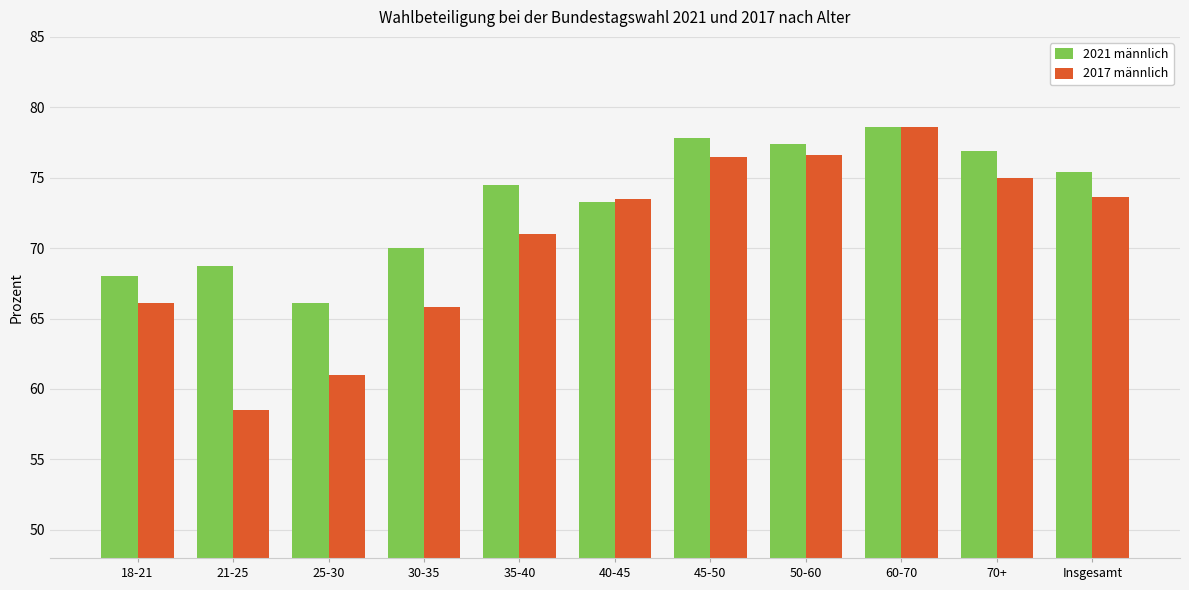

At which category is the sum across all series the highest?

60-70